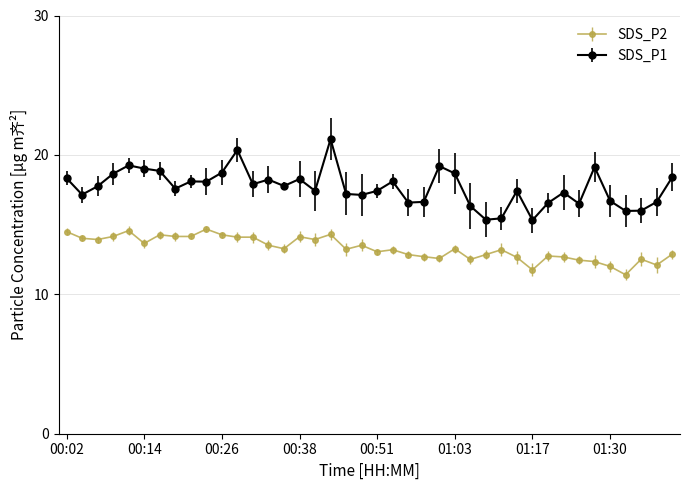

List the series in order of their peak value, highest first.

SDS_P1, SDS_P2